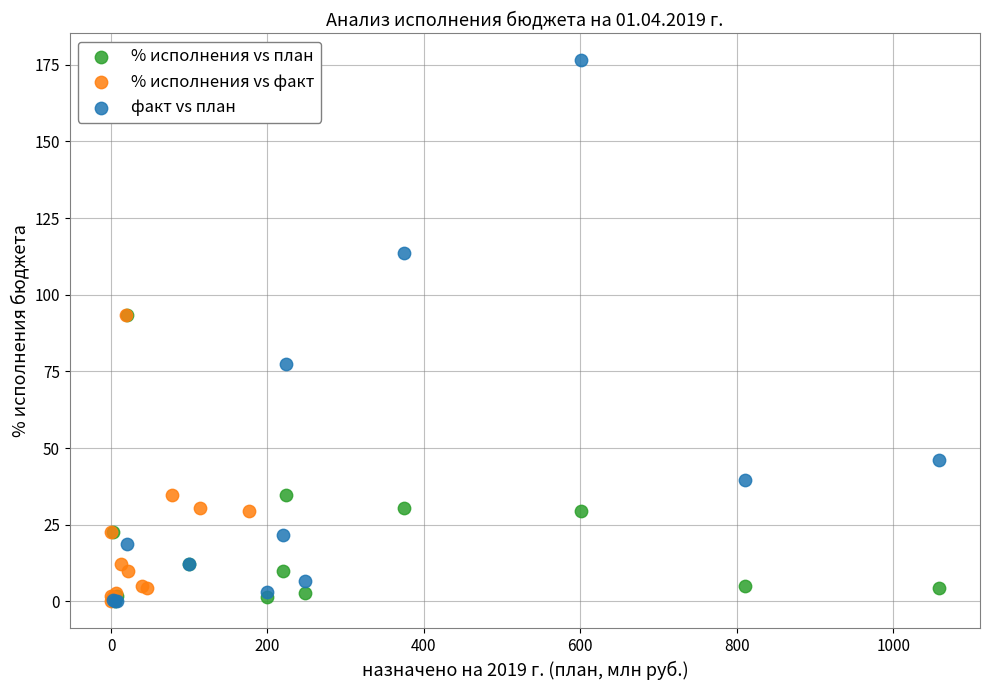

Which series has the largest Y range (max minus min)?

факт vs план